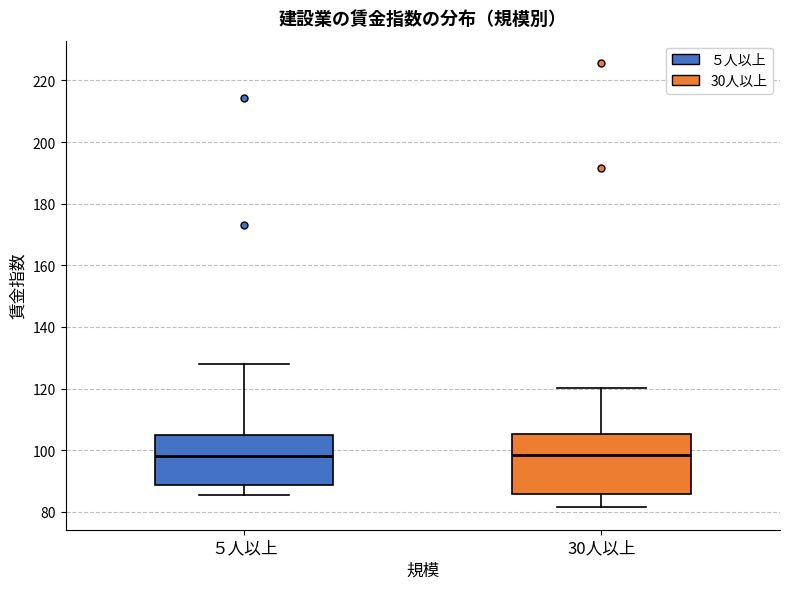

Where is the upper edge of the box for ５人以上 on the y-axis? The values are not printed on the chart, so give them approximately, as read against the axis.

104